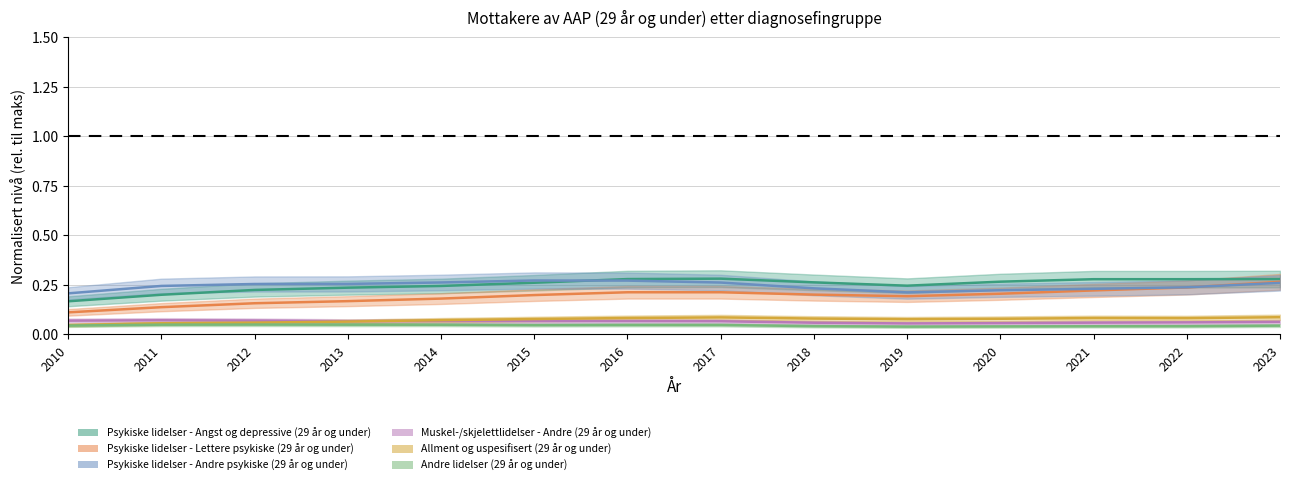

What are all the series names shown in the legend?

Psykiske lidelser - Angst og depressive (29 år og under), Psykiske lidelser - Lettere psykiske (29 år og under), Psykiske lidelser - Andre psykiske (29 år og under), Muskel-/skjelettlidelser - Andre (29 år og under), Allment og uspesifisert (29 år og under), Andre lidelser (29 år og under)